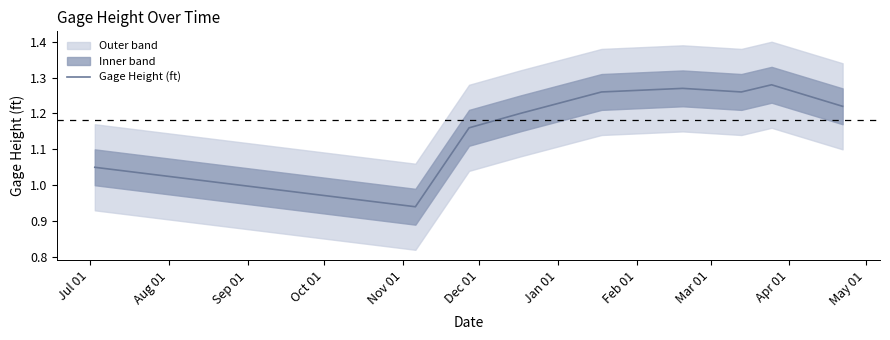

What is the difference between the values at Mar 01 and Dec 01?

0.1